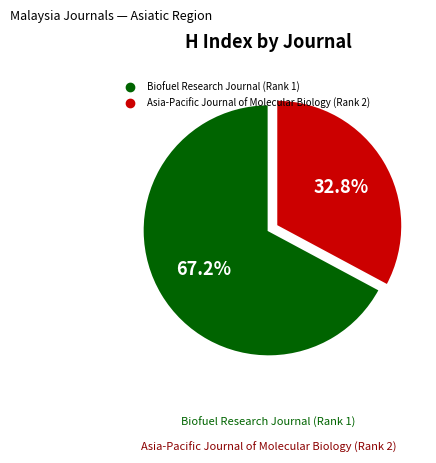

Which slice represents more than half of the pie?

Biofuel Research Journal (Rank 1)